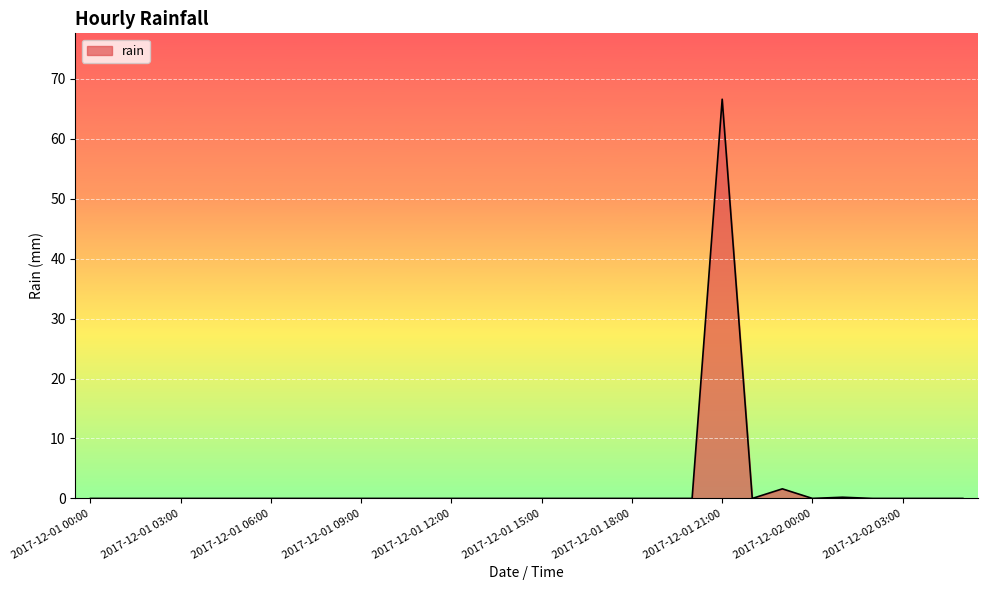

What is the difference between the maximum and minimum values?

66.6